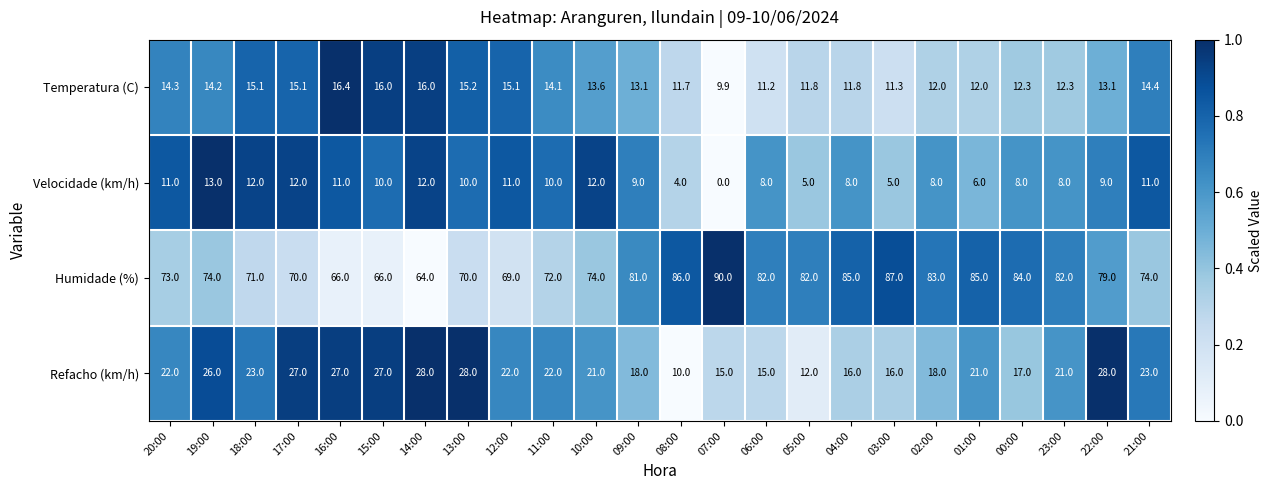

Read the Velocidade (km/h) value at 00:00.

8.0